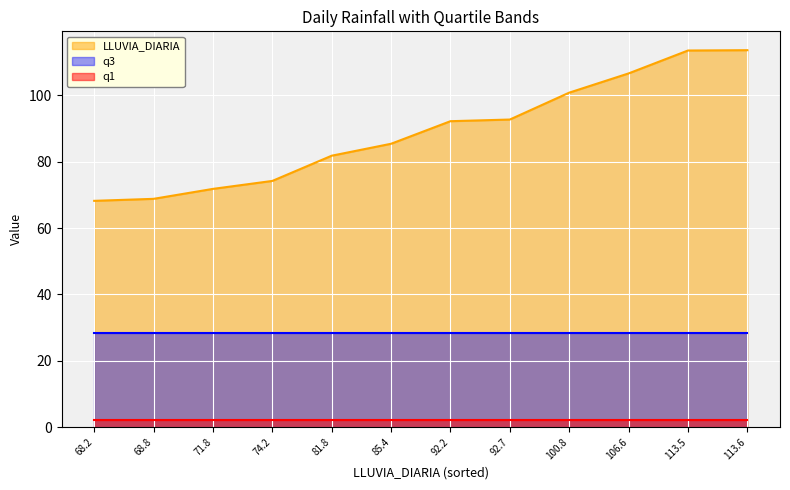

True or false: q1 has more than 1 interior local peaks.

False